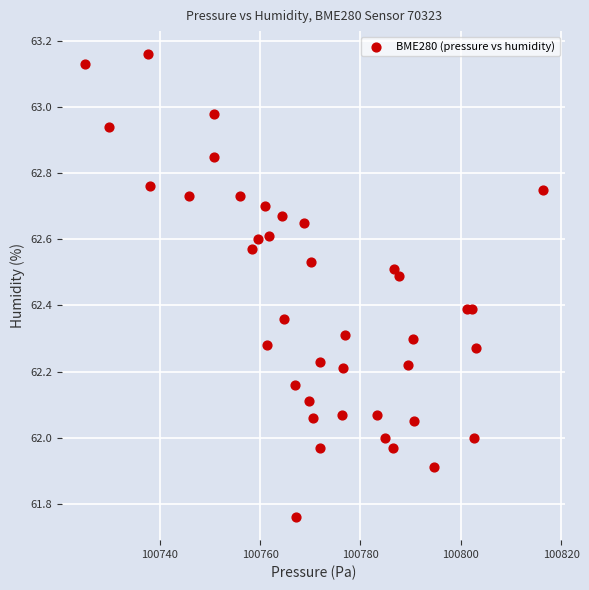

What is the range of Y values (max minus min)?

1.4